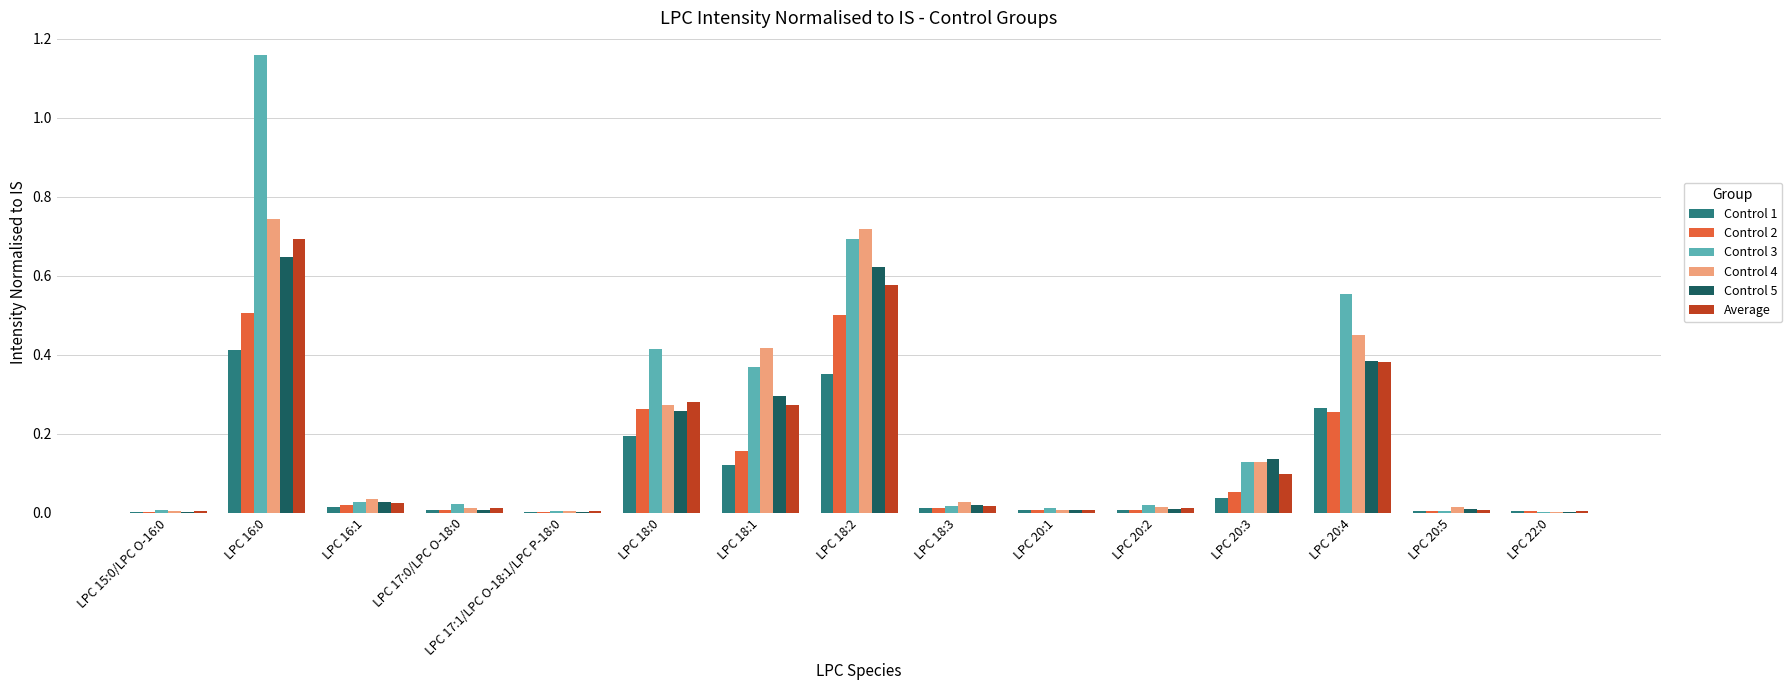

Count the number of data series in this chart.

6